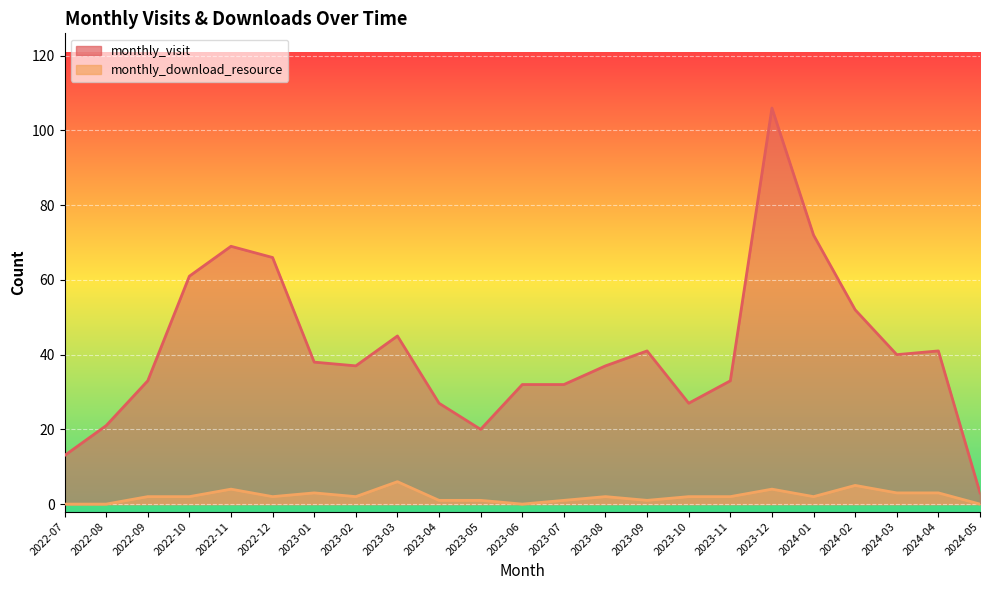

At which category is the sum across all series the highest?

2023-12